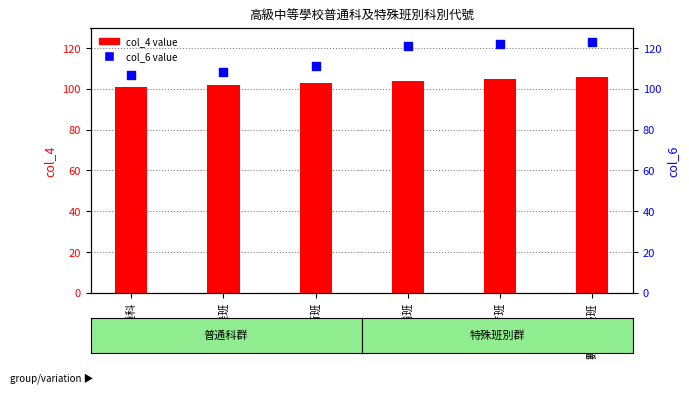

Is the value of col_4 at 舞蹈班 greater than the value of col_6 at 音樂班?

No